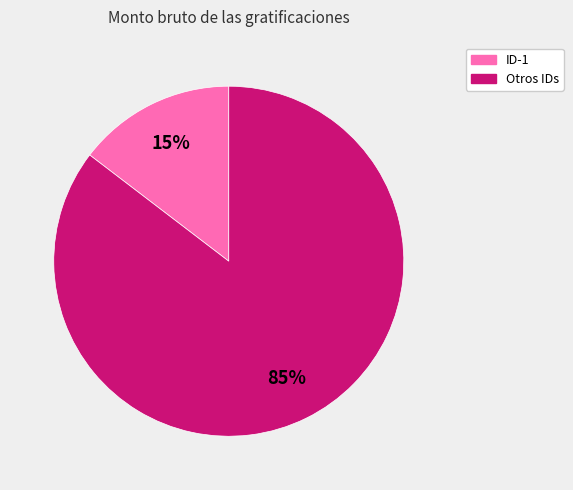

To the nearest percent, what is the average slice percentage?

50%